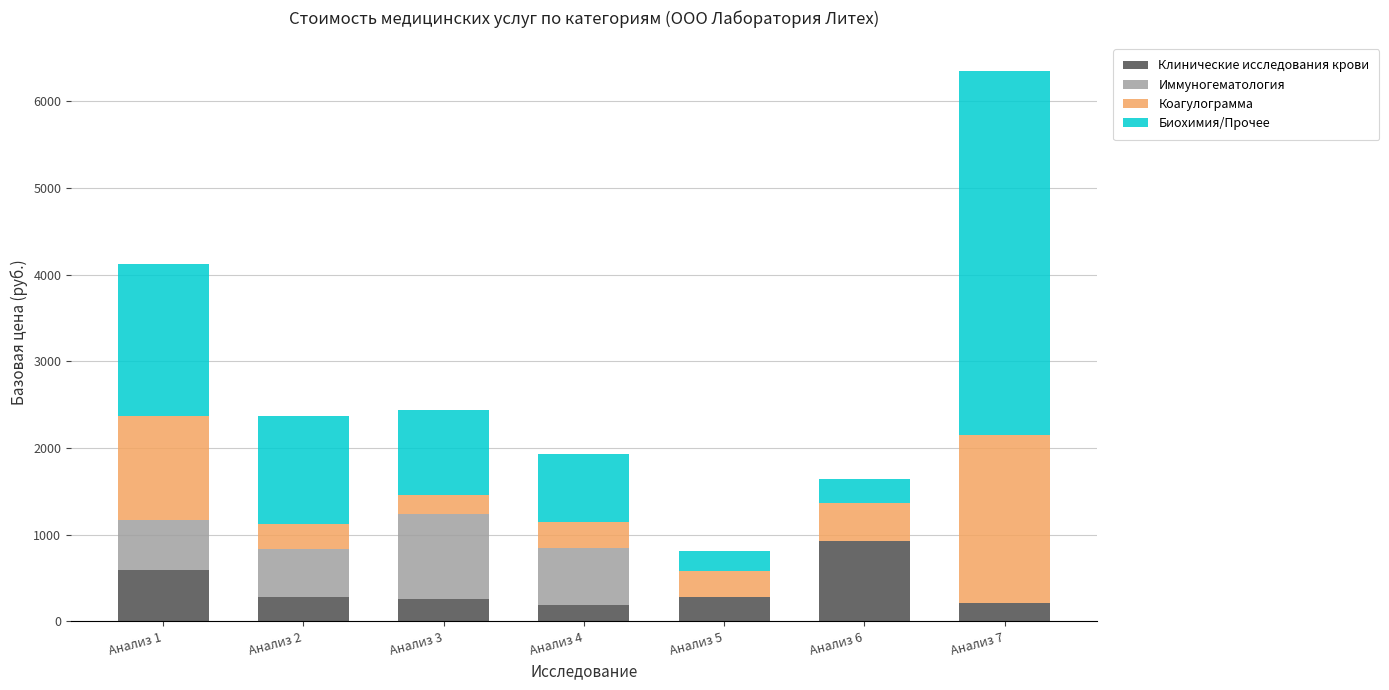

What is the highest value of the Клинические исследования крови series?

930